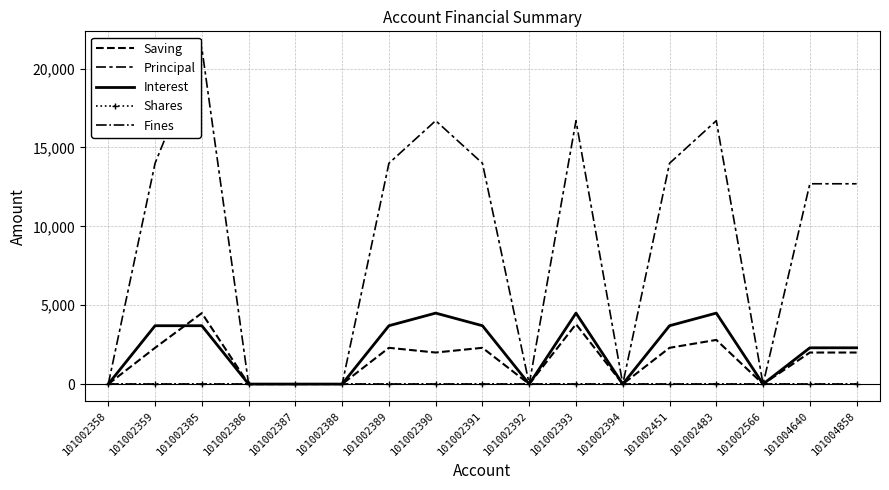

How many categories are shown in the chart?

17